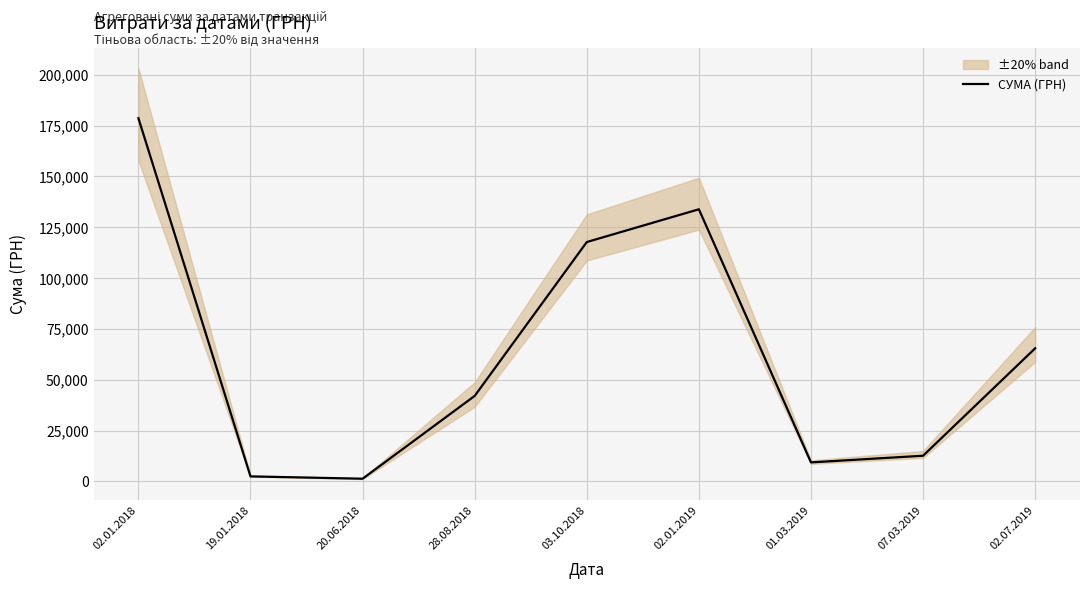

At which label is the value closest to 89973?

02.07.2019